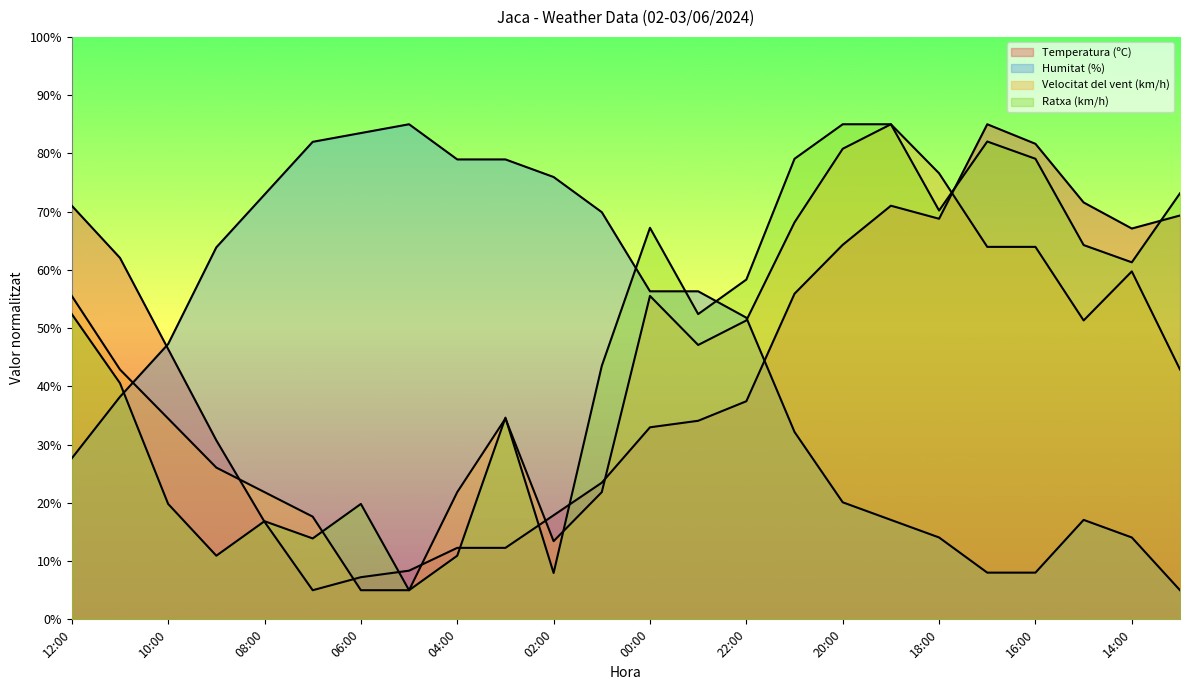

What is the label of the 11th point from the right?

23:00